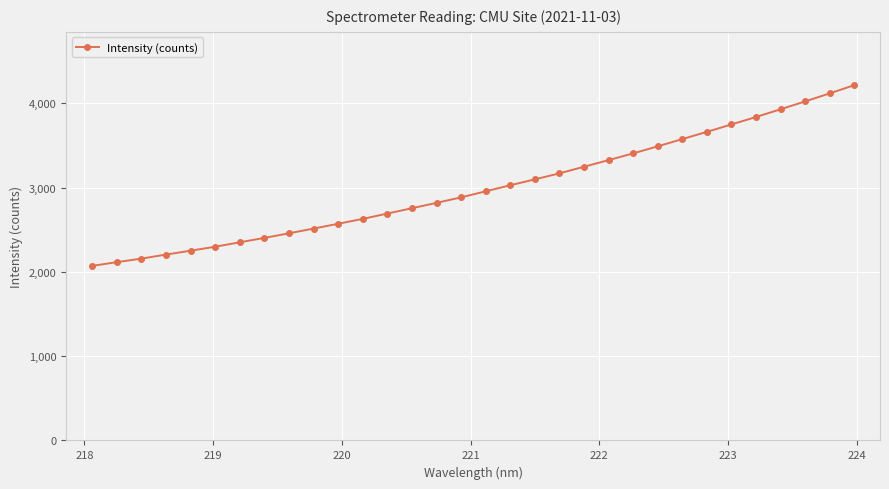

What is the value of the 17th point from the left?

2955.6